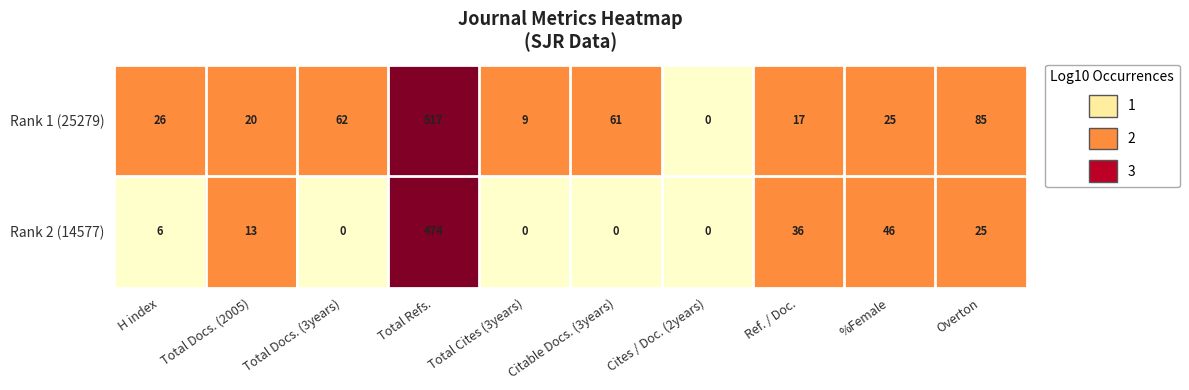

Which series has the largest total across all categories?

Rank 1 (25279)